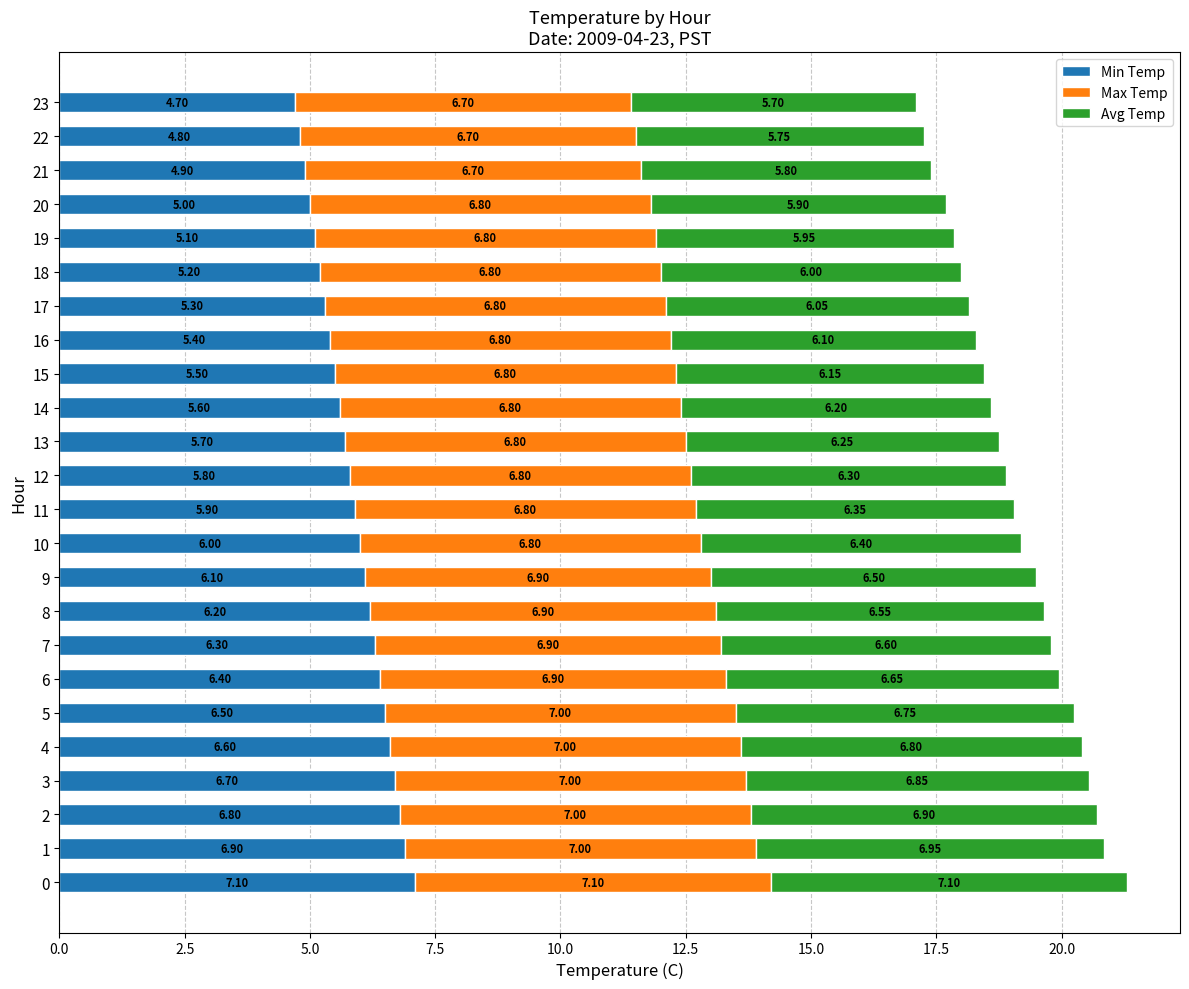

What is the total value across all series at 10?

19.2